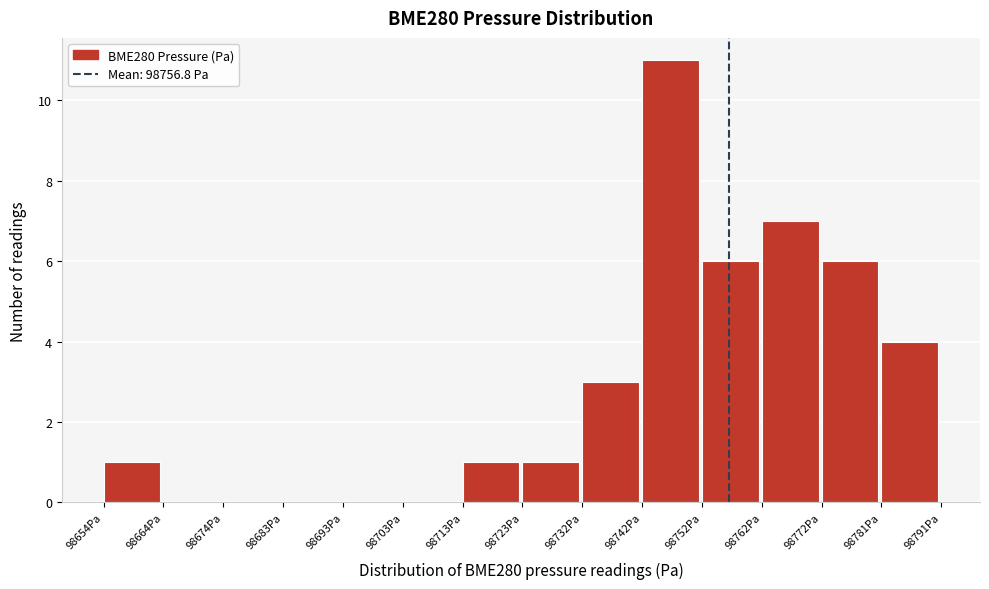

Reading left to right, list every bar in this chart as the range it spans on the x-axis followed by its height. Neither the bar edges nor the heights are printed on the chart, so give them approximately, as read against the axes.

98655 to 98664: 1
98664 to 98674: 0
98674 to 98684: 0
98684 to 98694: 0
98694 to 98703: 0
98703 to 98713: 0
98713 to 98723: 1
98723 to 98733: 1
98733 to 98743: 3
98743 to 98752: 11
98752 to 98762: 6
98762 to 98772: 7
98772 to 98782: 6
98782 to 98792: 4